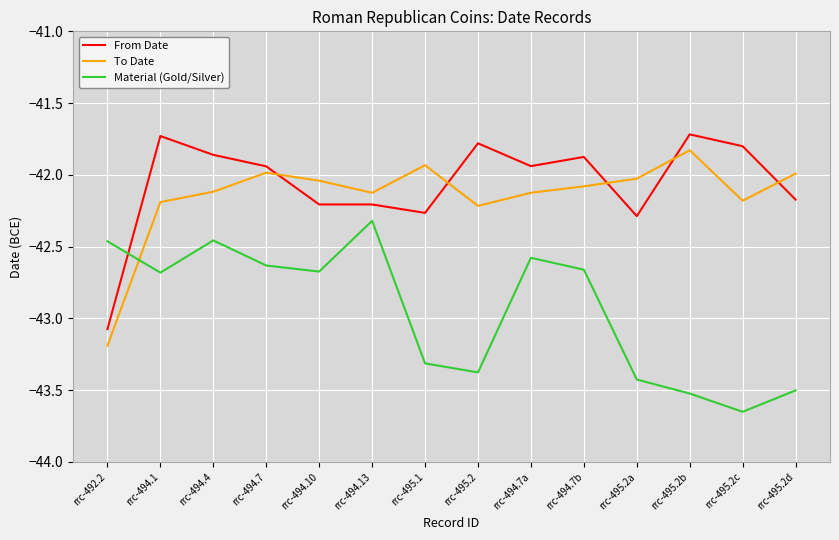

What value does the To Date series have at rrc-495.2?

-42.2